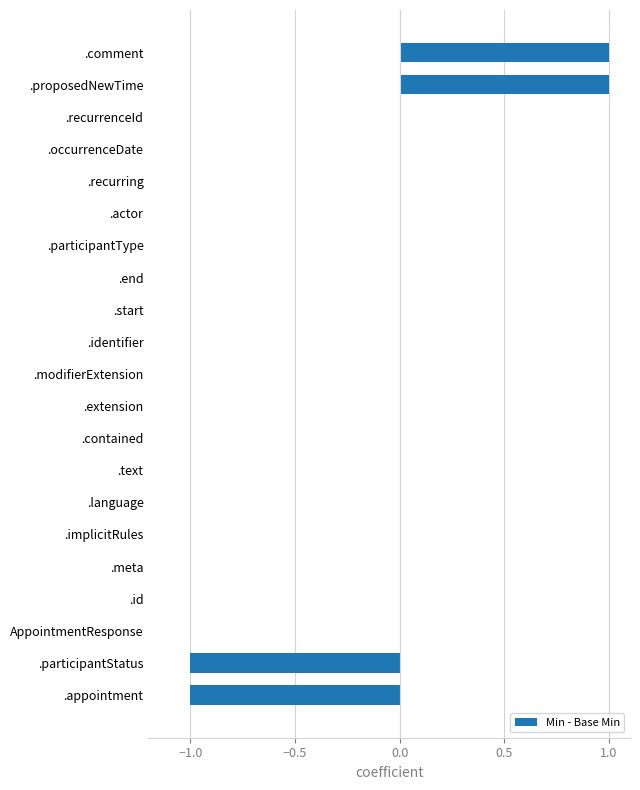

The value at .implicitRules is 0. True or false?

True